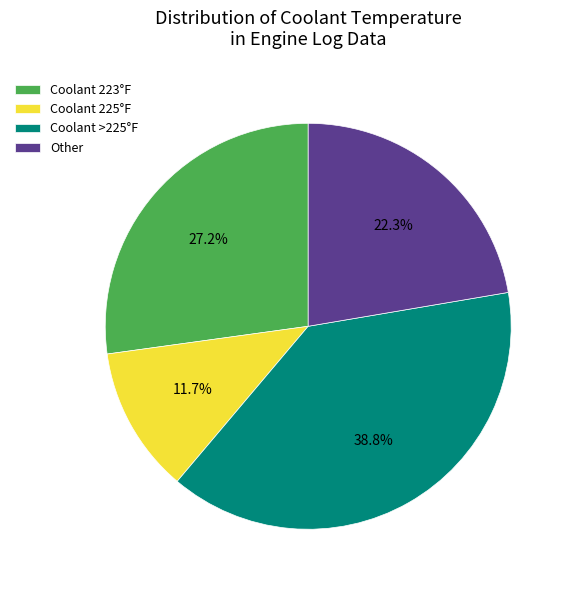

How much of the chart is everything except Coolant 225°F?

88.3%